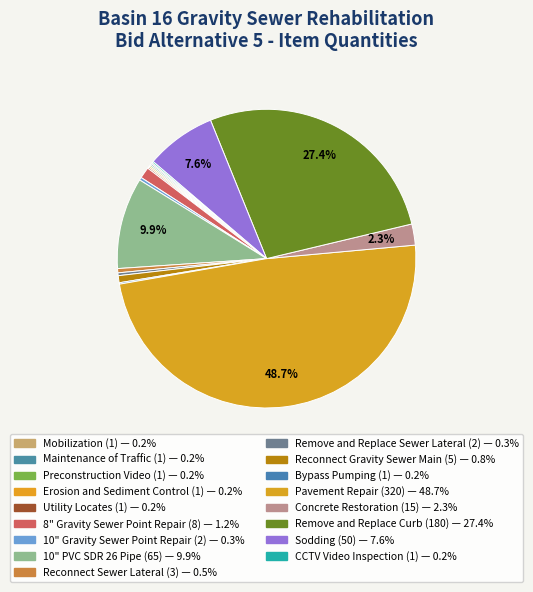

What is the smallest slice in the pie chart?

Mobilization